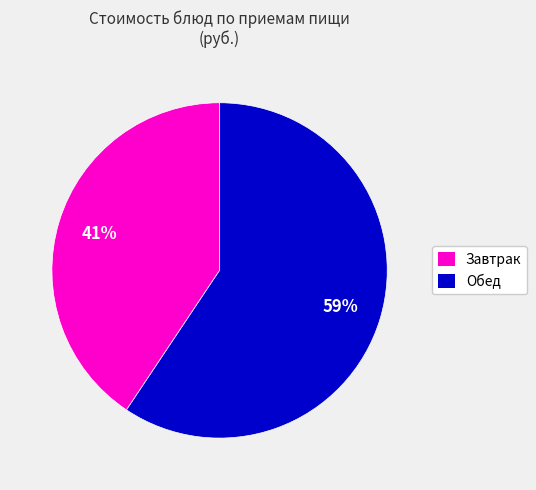

Rank the categories by value from highest to lowest.

Обед, Завтрак